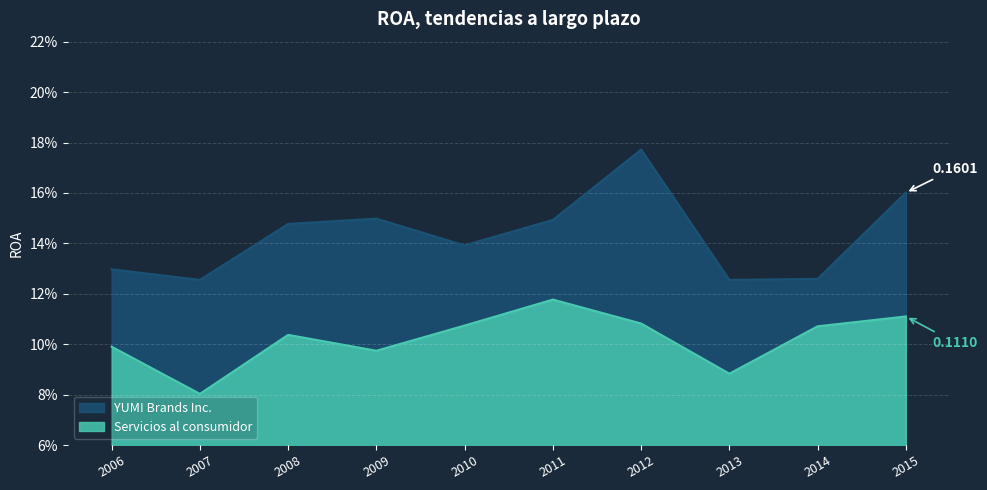

What is the greatest value displayed?

0.2